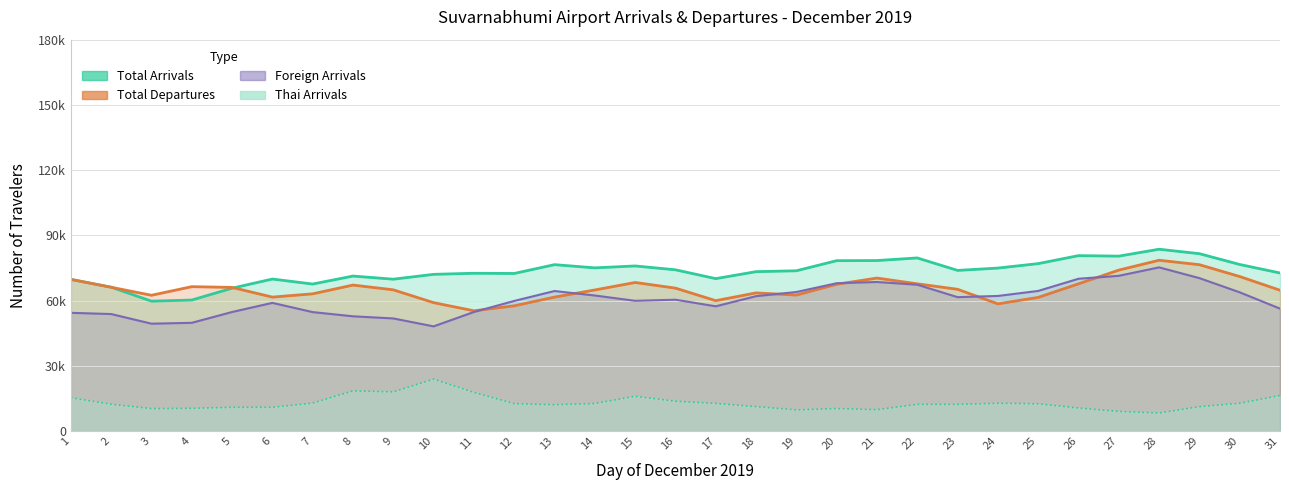

Which series has the largest total across all categories?

Total Arrivals